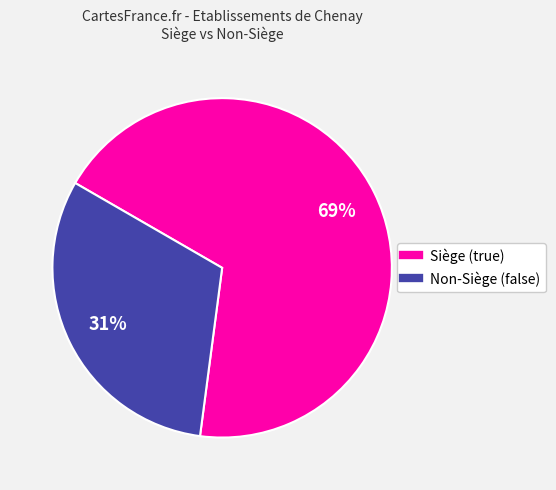

To the nearest percent, what is the average slice percentage?

50%